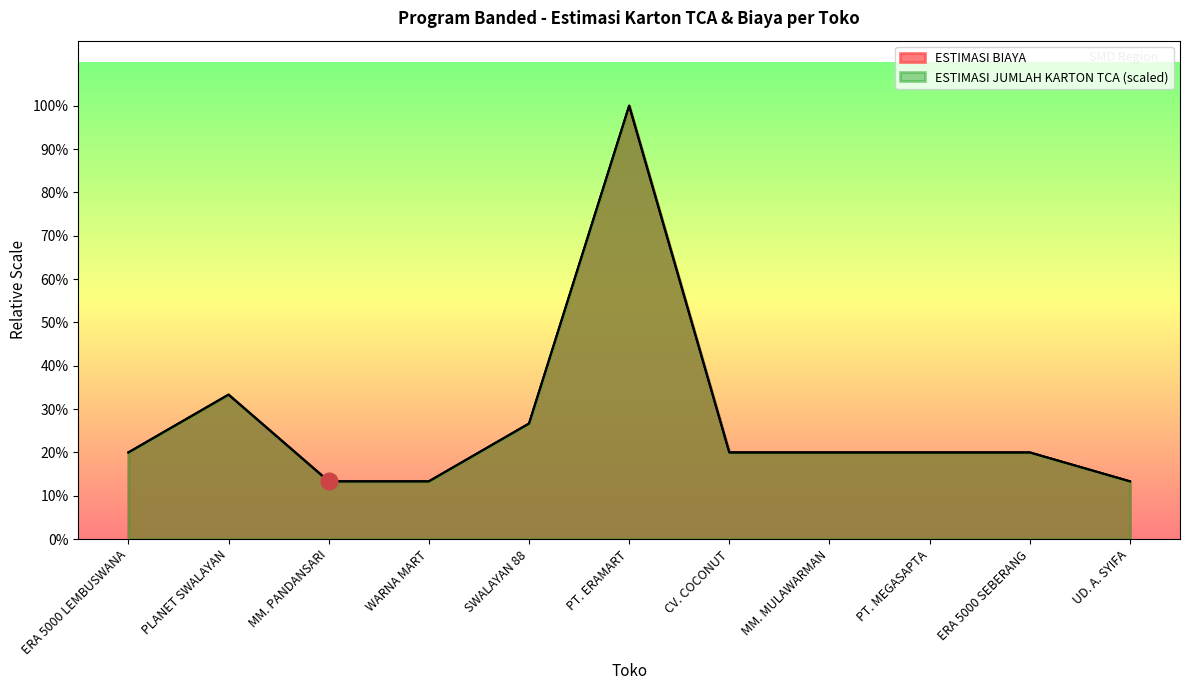

Is it true that ESTIMASI BIAYA equals 1718044 at PT. ERAMART?

False